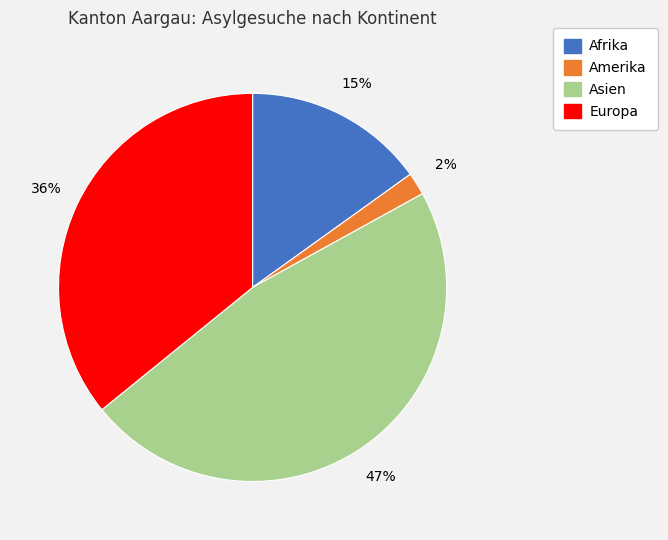

How many segments does this pie chart have?

4